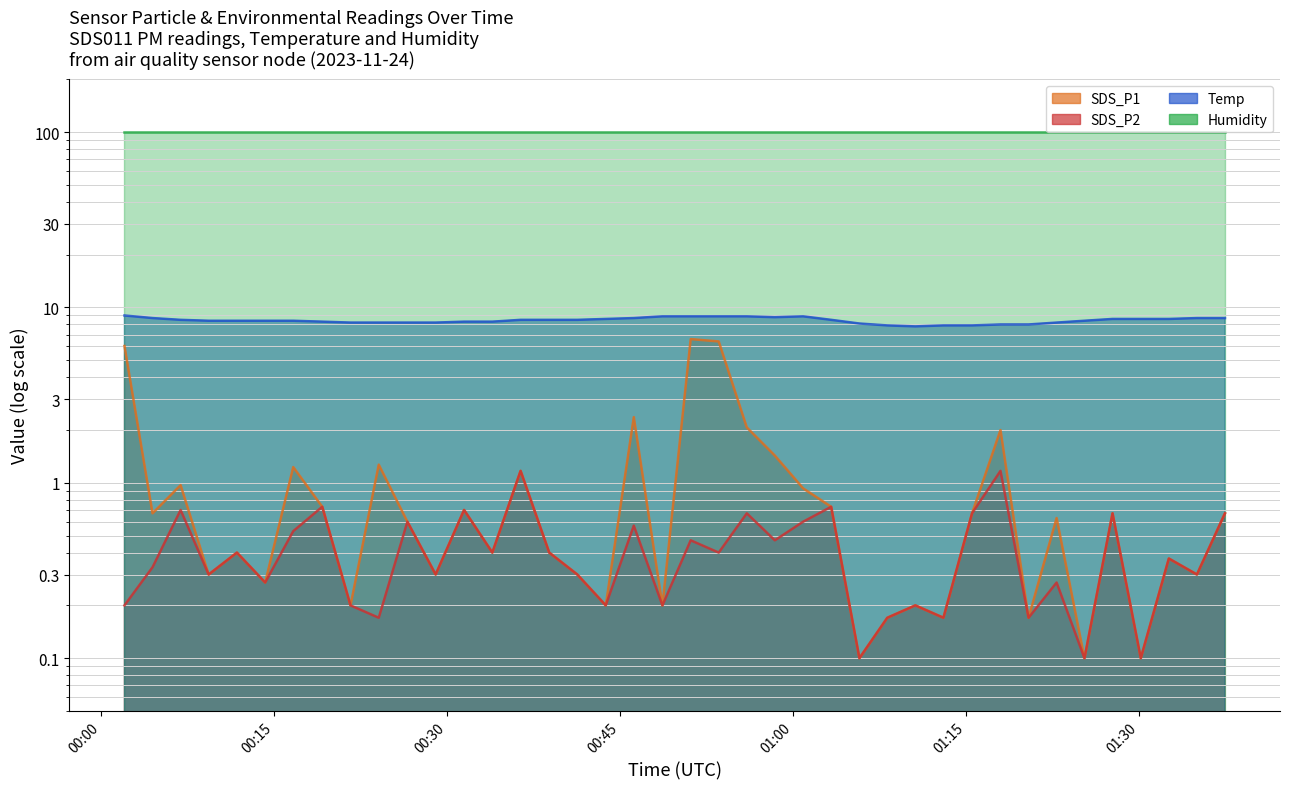

Reading left to right, extract all data points from this chart.

SDS_P1: 6.0	0.7	1.0	0.3	0.4	0.3	1.2	0.7	0.2	1.3	0.6	0.3	0.7	0.4	1.2	0.4	0.3	0.2	2.4	0.2	6.6	6.4	2.1	1.4	0.9	0.7	0.1	0.2	0.2	0.2	0.7	2.0	0.2	0.6	0.1	0.7	0.1	0.4	0.3	0.7
SDS_P2: 0.2	0.3	0.7	0.3	0.4	0.3	0.5	0.7	0.2	0.2	0.6	0.3	0.7	0.4	1.2	0.4	0.3	0.2	0.6	0.2	0.5	0.4	0.7	0.5	0.6	0.7	0.1	0.2	0.2	0.2	0.7	1.2	0.2	0.3	0.1	0.7	0.1	0.4	0.3	0.7
Temp: 9.0	8.7	8.5	8.4	8.4	8.4	8.4	8.3	8.2	8.2	8.2	8.2	8.3	8.3	8.5	8.5	8.5	8.6	8.7	8.9	8.9	8.9	8.9	8.8	8.9	8.5	8.1	7.9	7.8	7.9	7.9	8.0	8.0	8.2	8.4	8.6	8.6	8.6	8.7	8.7